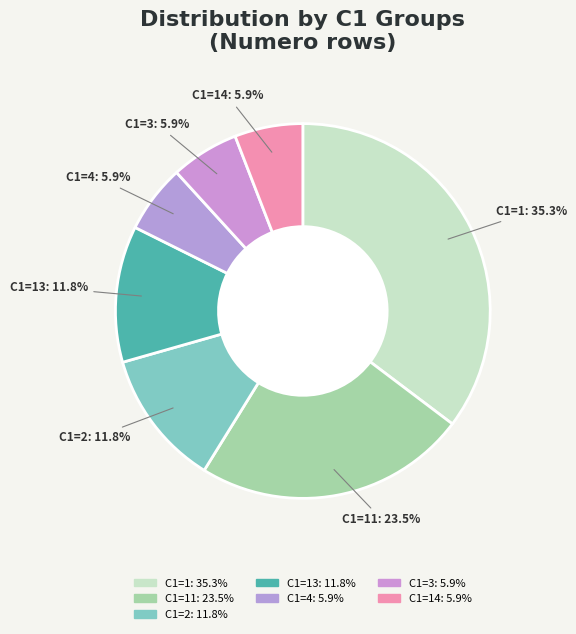

Combined, do C1=14: 5.9% and C1=13: 11.8% account for over 50%?

No